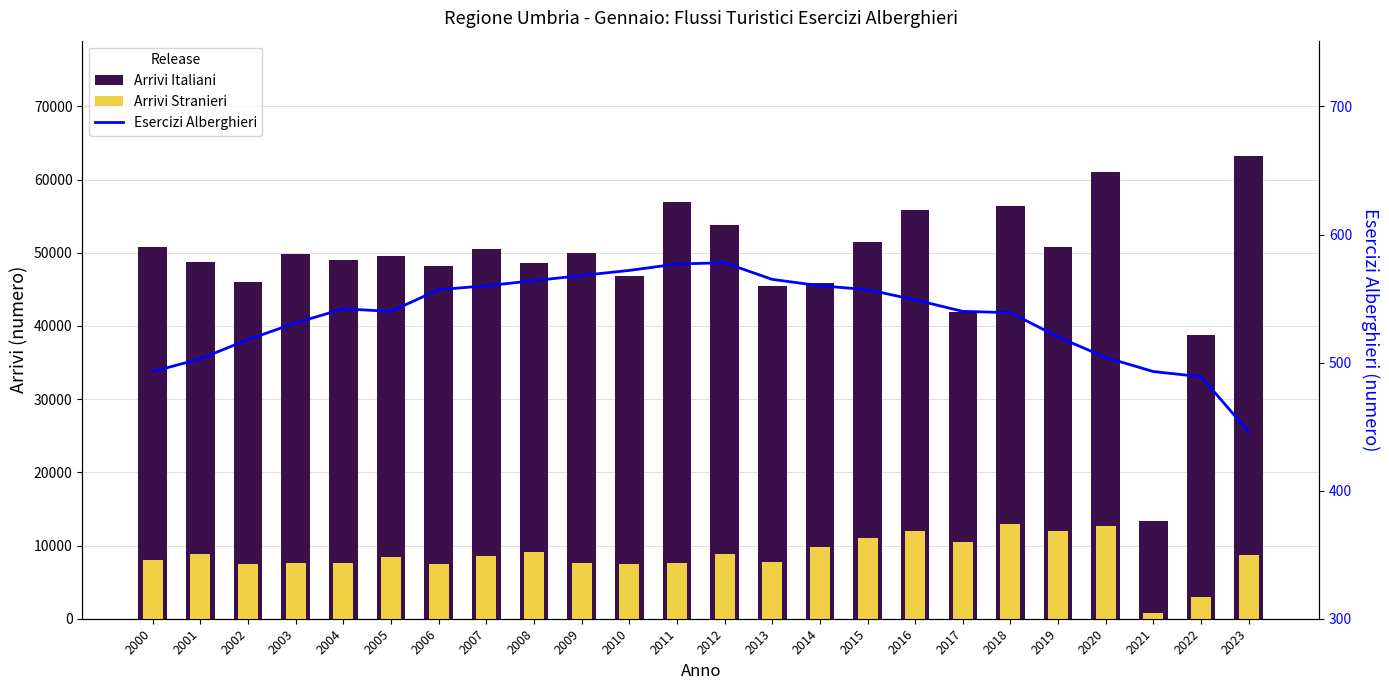

List the series in order of their peak value, lowest first.

Esercizi Alberghieri, Arrivi Stranieri, Arrivi Italiani